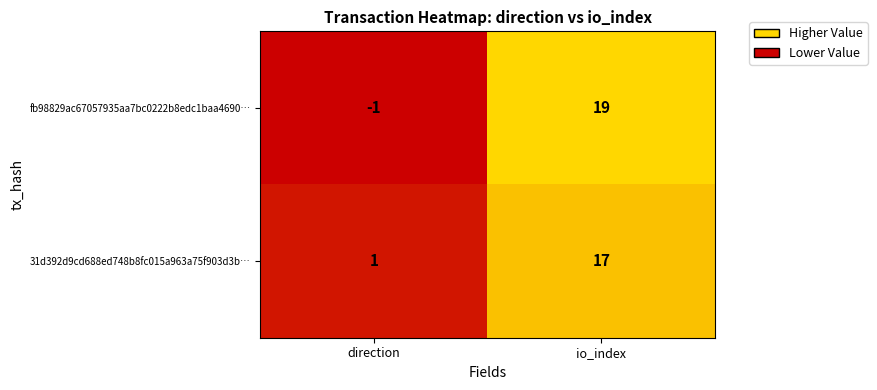

List the labels in order of 31d392d9cd688ed748b8fc015a963a75f903d3b… value, smallest first.

direction, io_index